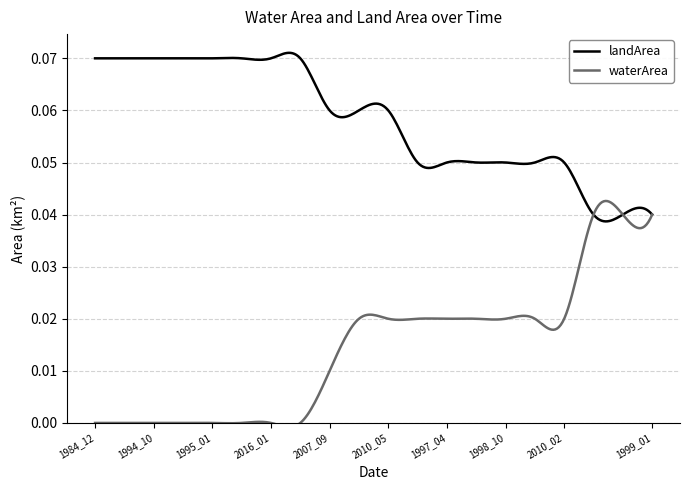

How many positive values does the waterArea series have?

12